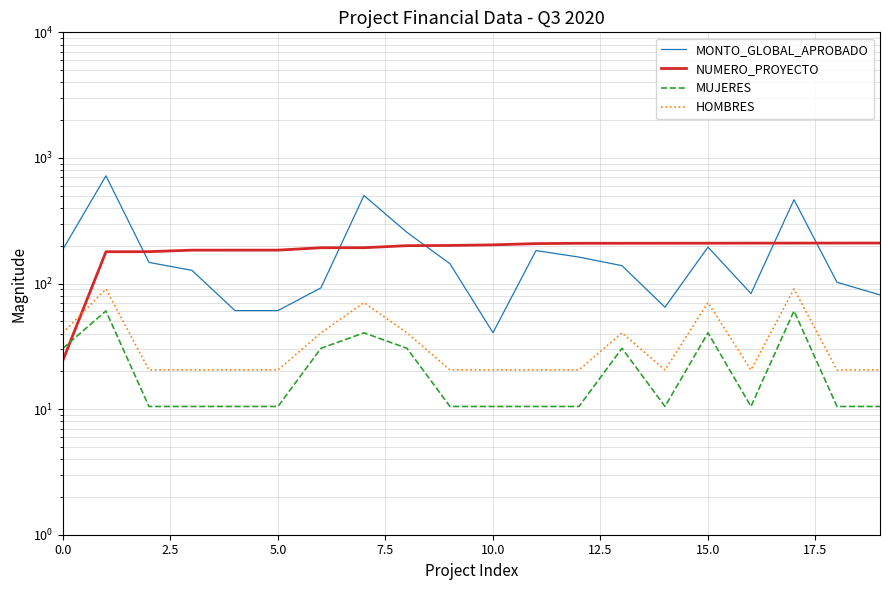

The MUJERES series shows 10.5 at 9. True or false?

True